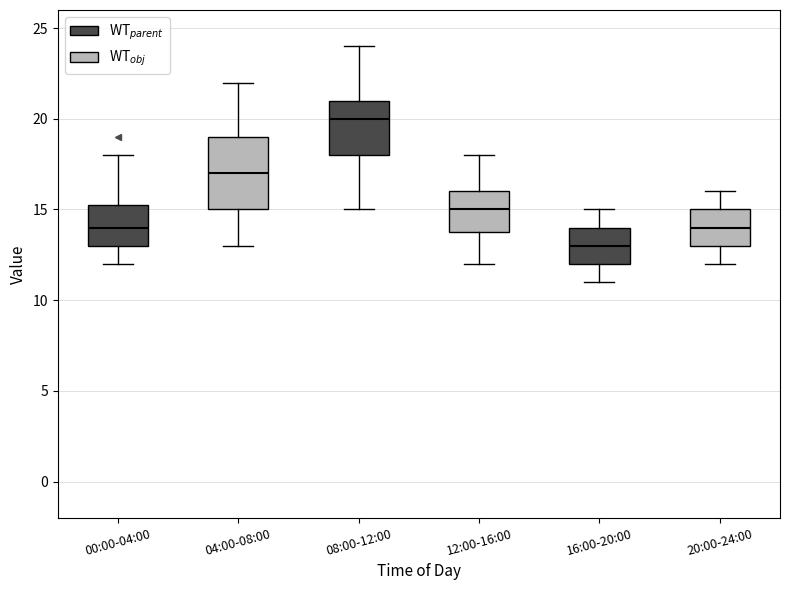

Where does the lower whisker of the box for 16:00-20:00 end on the y-axis? The values are not printed on the chart, so give them approximately, as read against the axis.

11.0